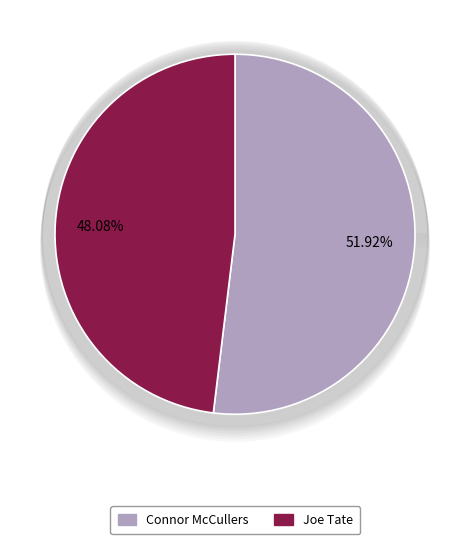

True or false: Connor McCullers accounts for 52% of the total.

True